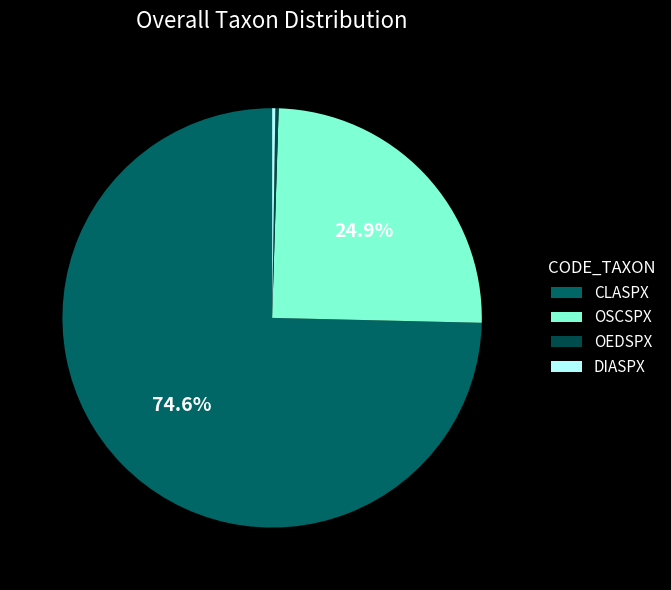

How many slices are in this pie chart?

4